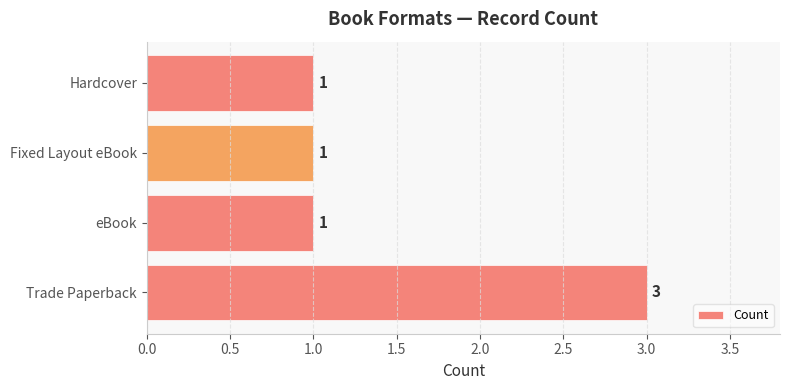

Reading bottom to top, what are all the values shown in this chart?

3	1	1	1